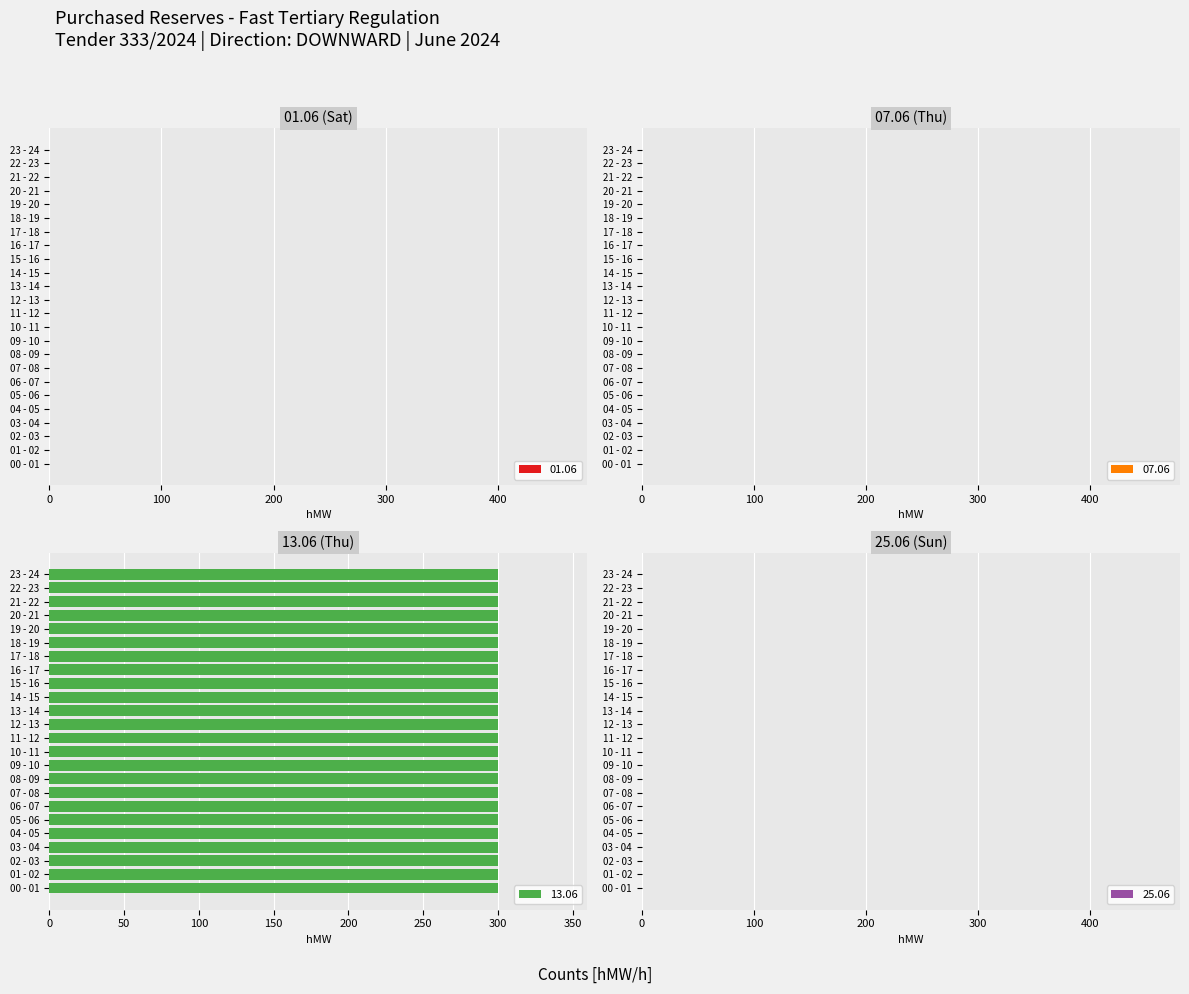

What value does the 13.06 series have at 13 - 14?

300